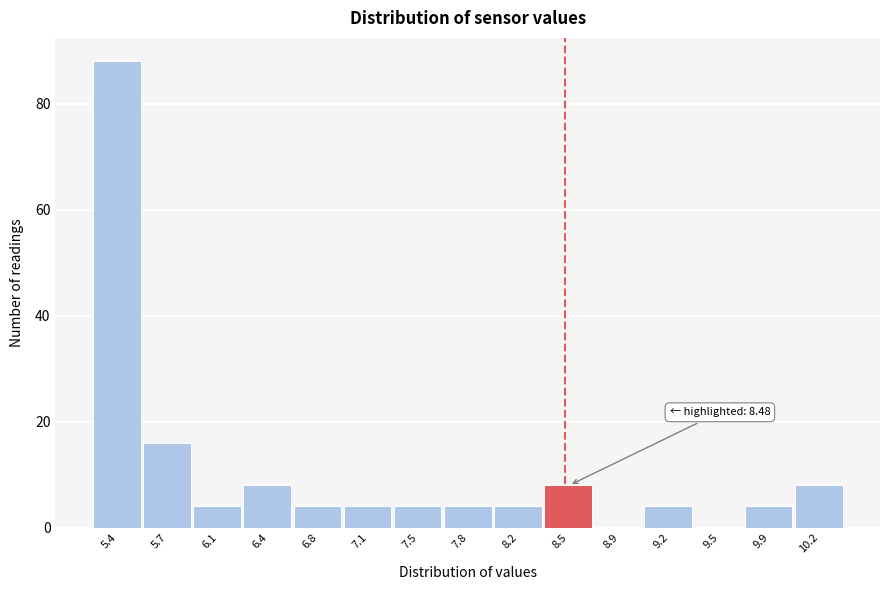

Which range on the x-axis has the tallest bar?

5.20 to 5.55